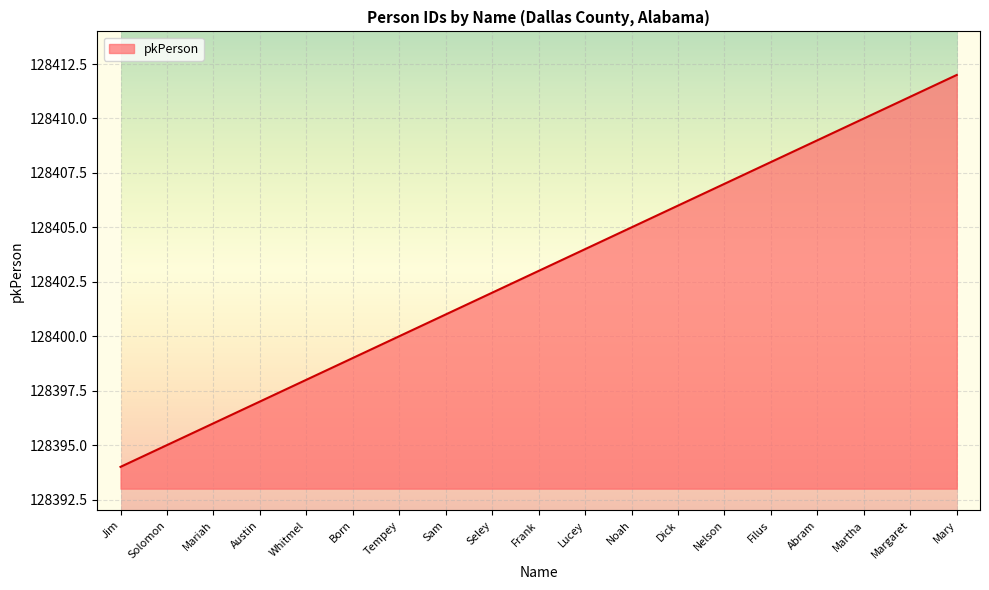

True or false: the data has more than 1 interior local peaks.

False